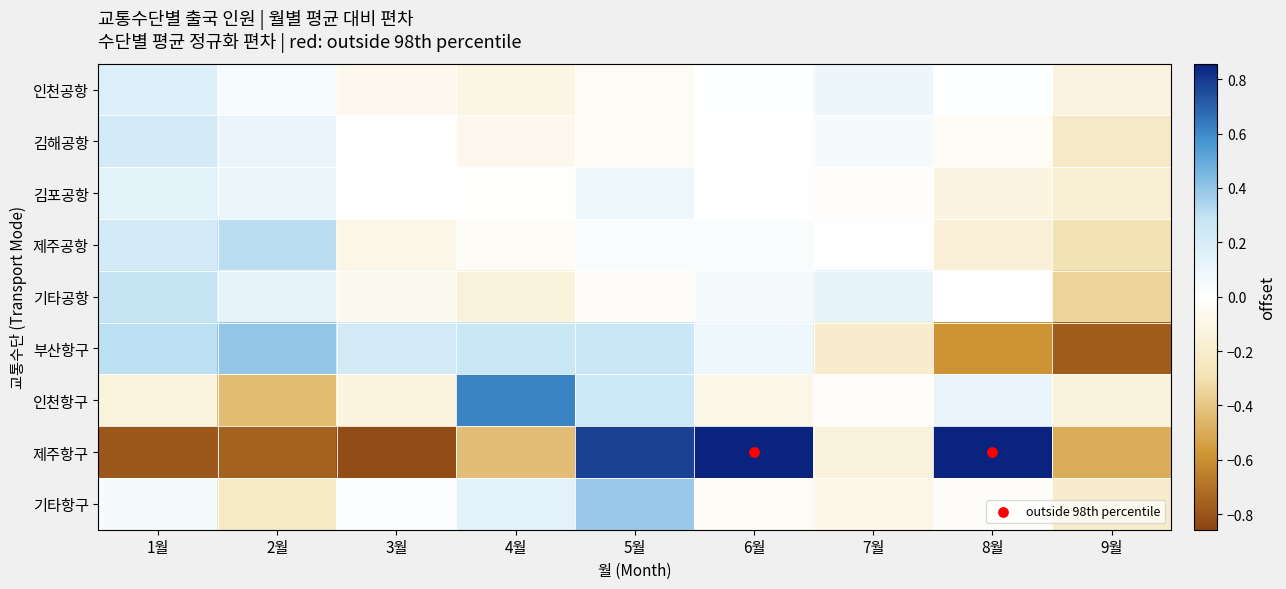

Which category has the highest value across all series?

8월